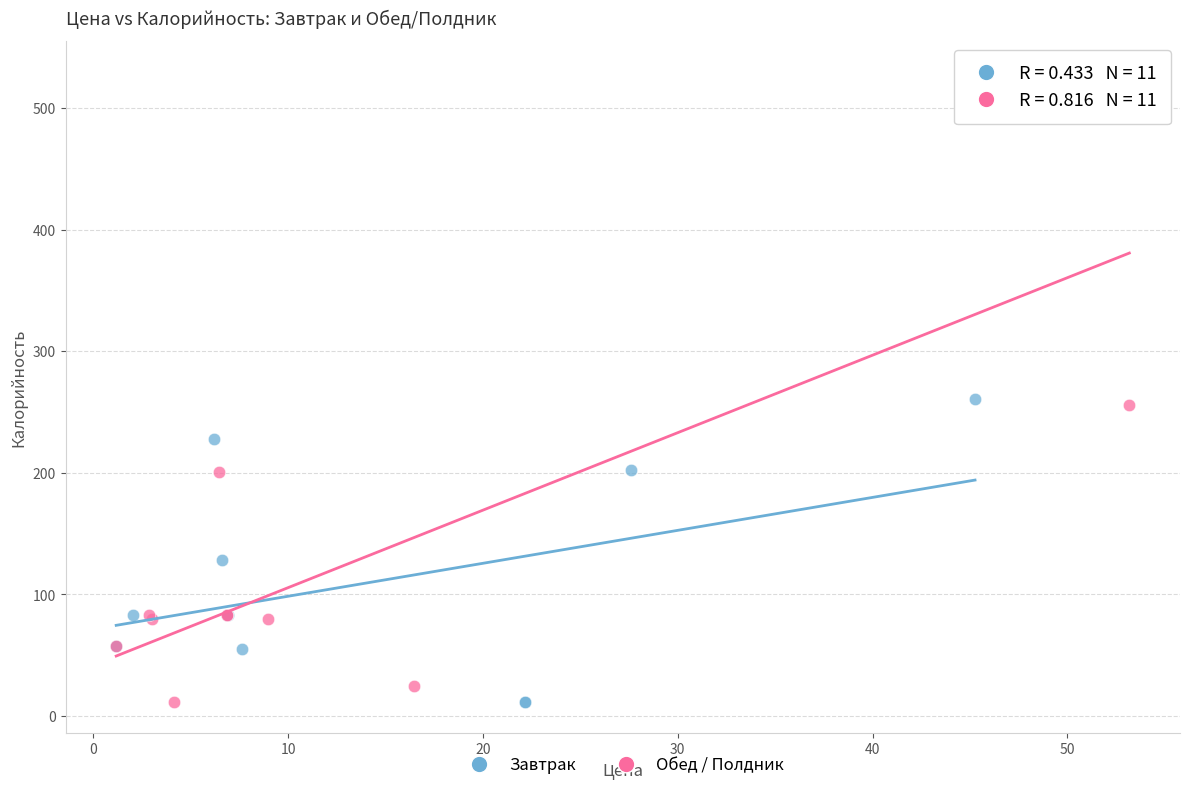

Which series has the largest Y range (max minus min)?

Обед / Полдник